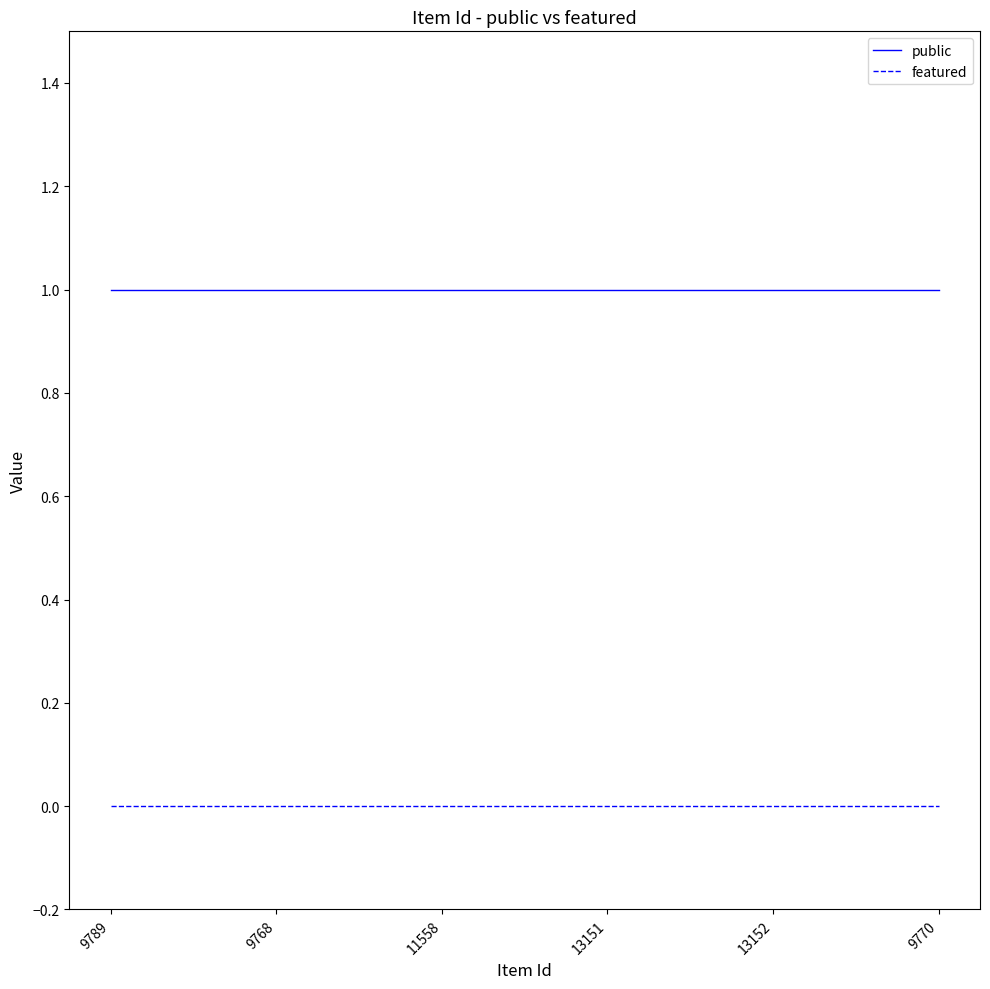

What is the difference between the highest and lowest values at 9768?

1